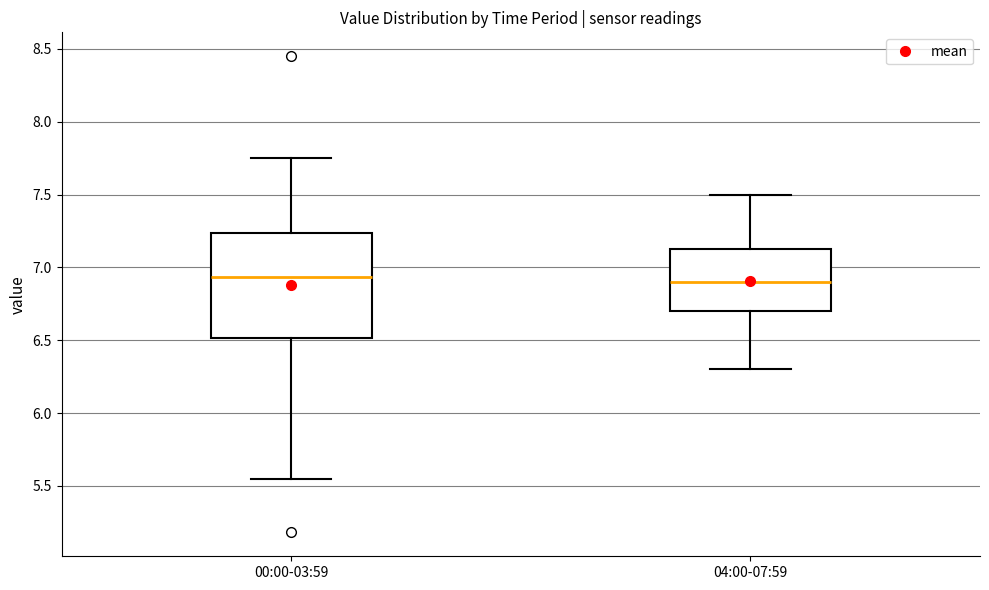

Reading left to right, read every box against the y-axis: the position of its median line, the range the box covers, and the ends of its whiskers. The values are not printed on the chart, so give them approximately, as read against the axis.

00:00-03:59: median 6.95, box 6.50 to 7.25, whiskers 5.55 to 7.75
04:00-07:59: median 6.90, box 6.70 to 7.15, whiskers 6.30 to 7.50